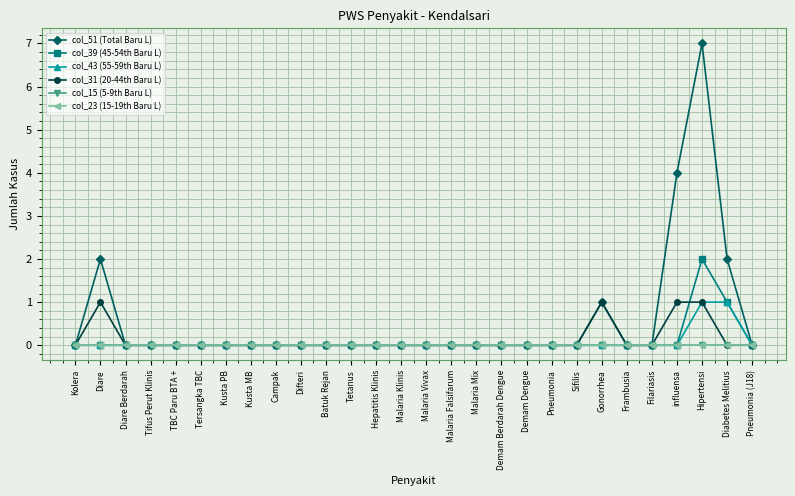

What position from the left is Malaria Mix?

17